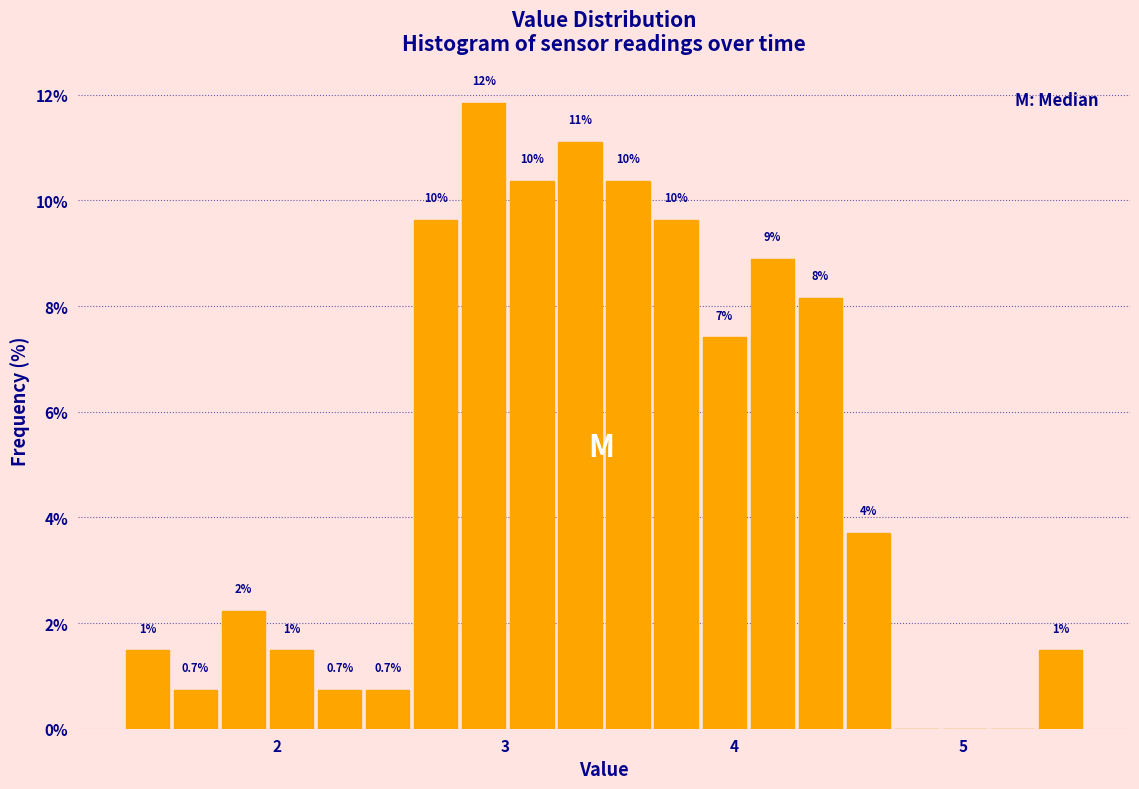

Read against the x-axis, roughly where is the centre of the tallest bar?

2.9